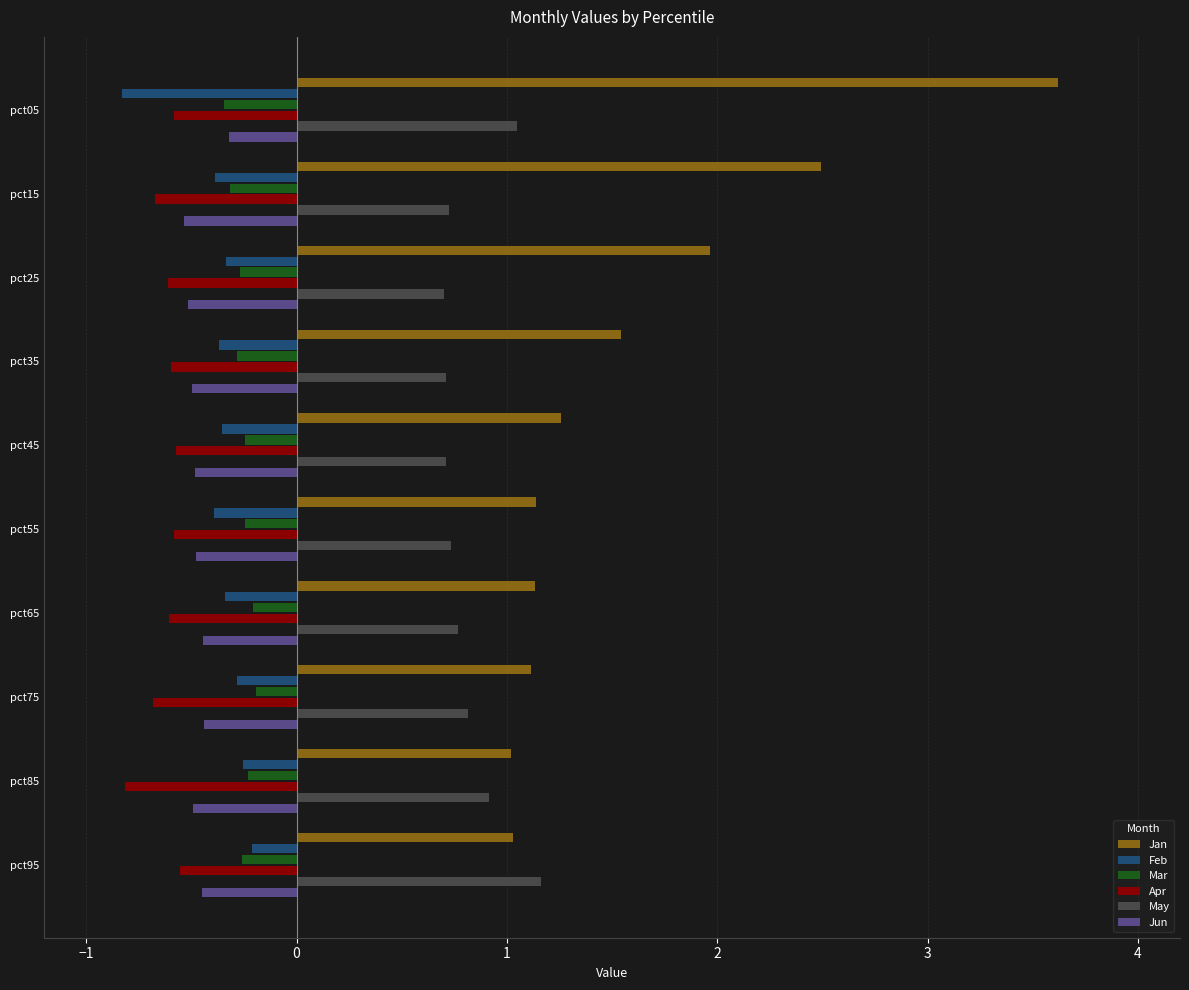

How many distinct data groups are displayed?

6